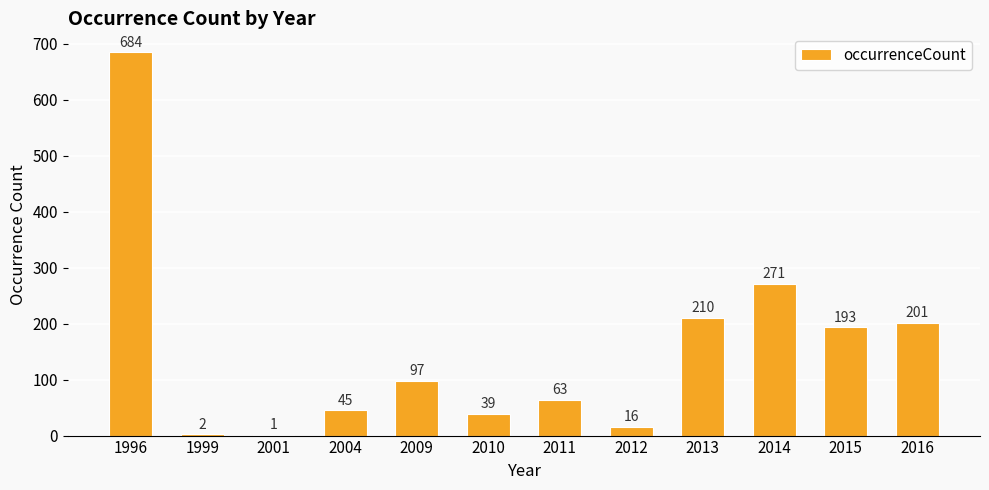

Are the bars horizontal?

No